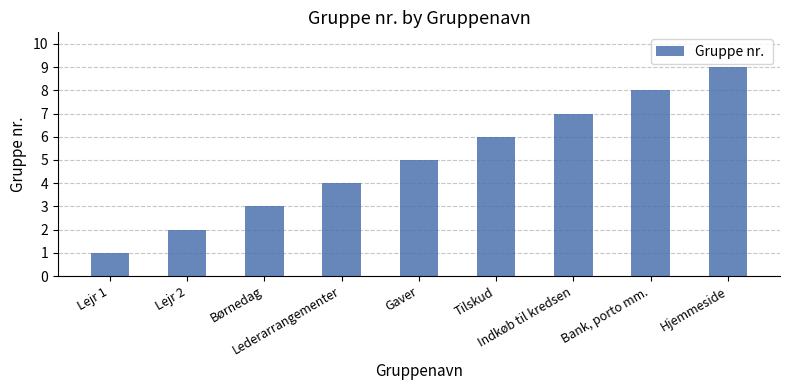

Between Lejr 1 and Lejr 2, which is larger?

Lejr 2